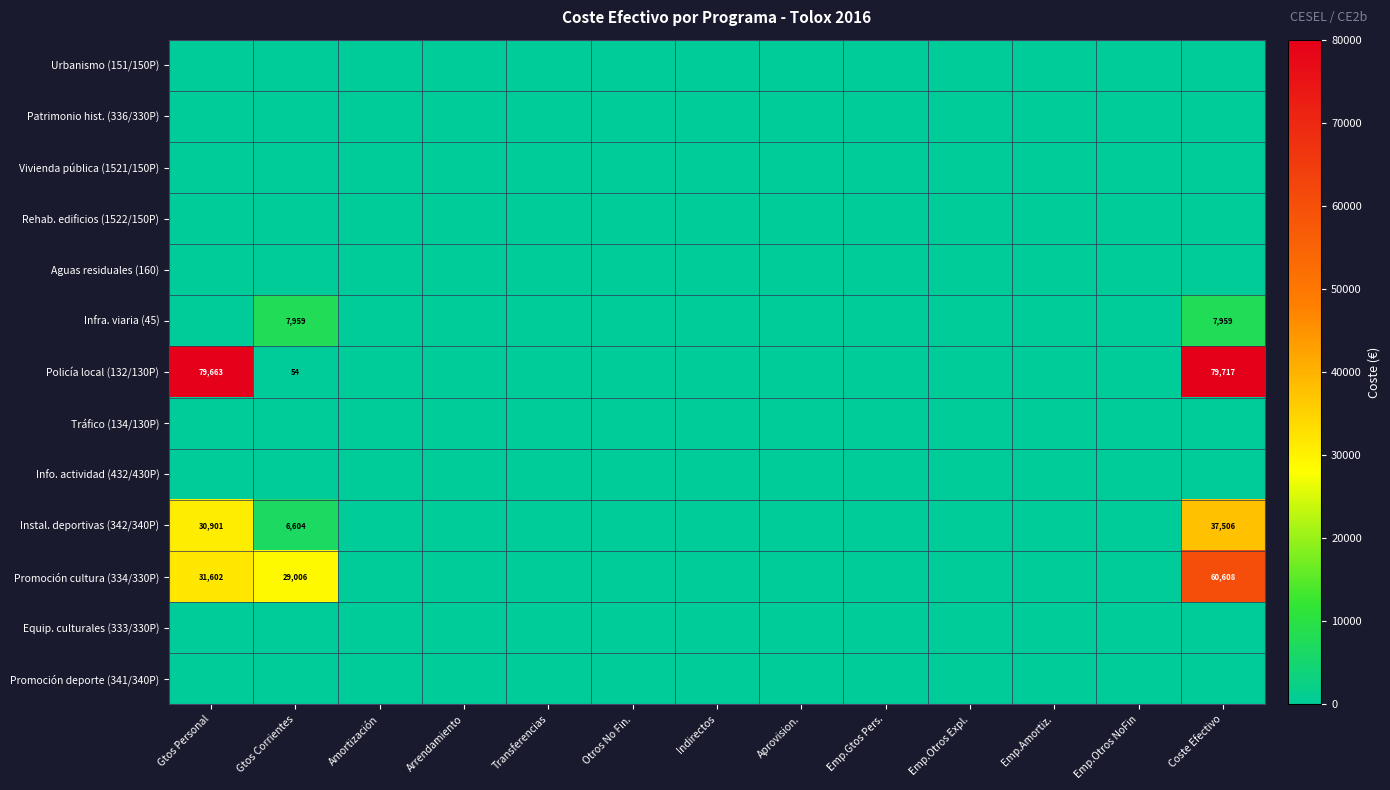

The value of Promoción deporte (341/340P) at Amortización is 0.0. True or false?

True